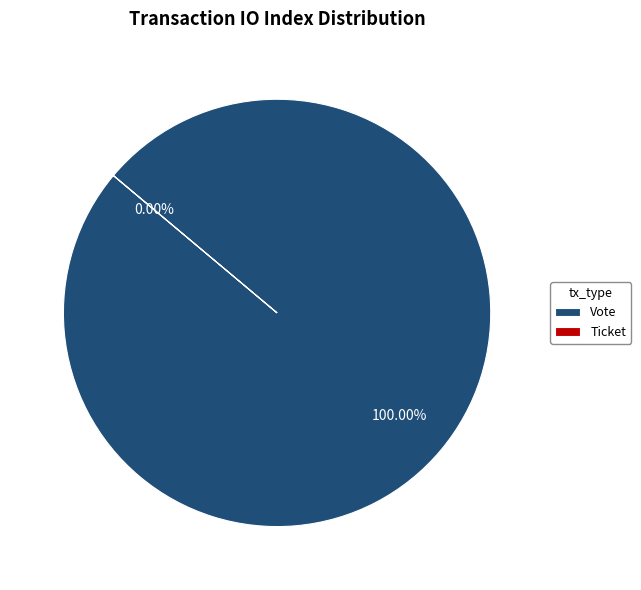

To the nearest percent, what is the combined percentage of Ticket and Vote?

100%